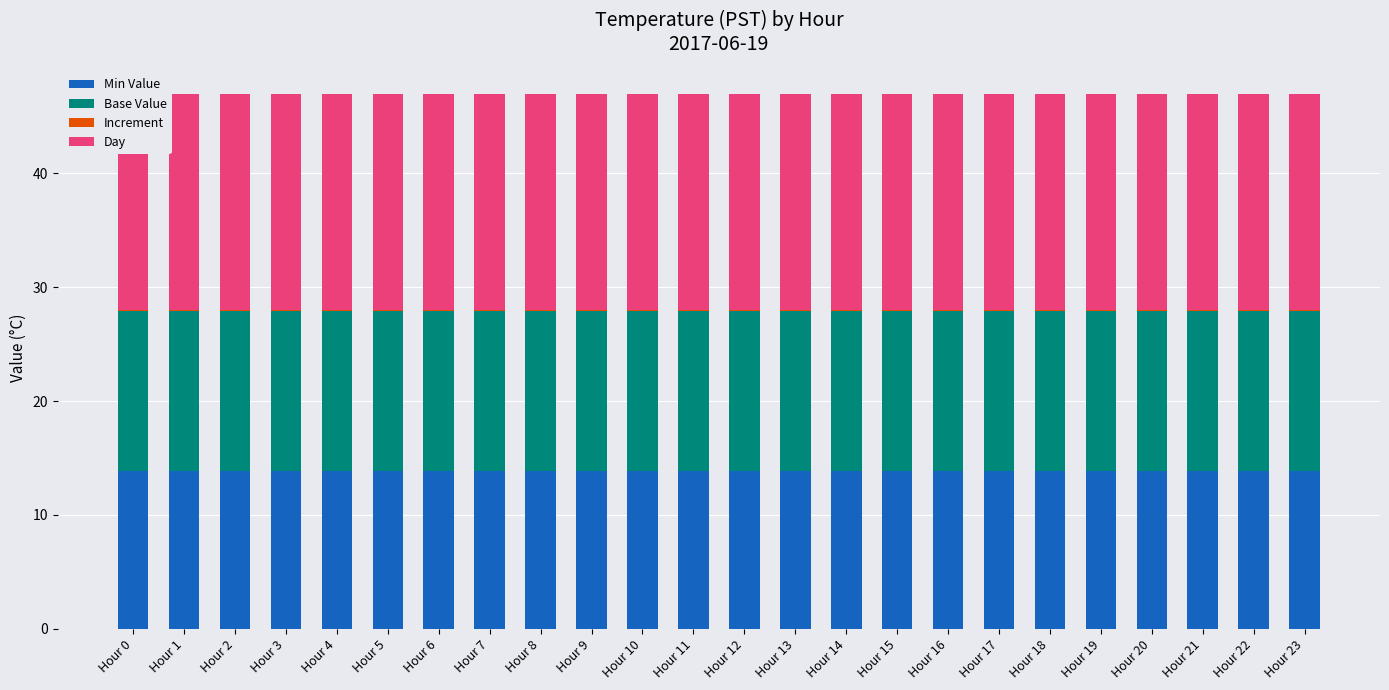

At which label is Day closest to 19?

Hour 0